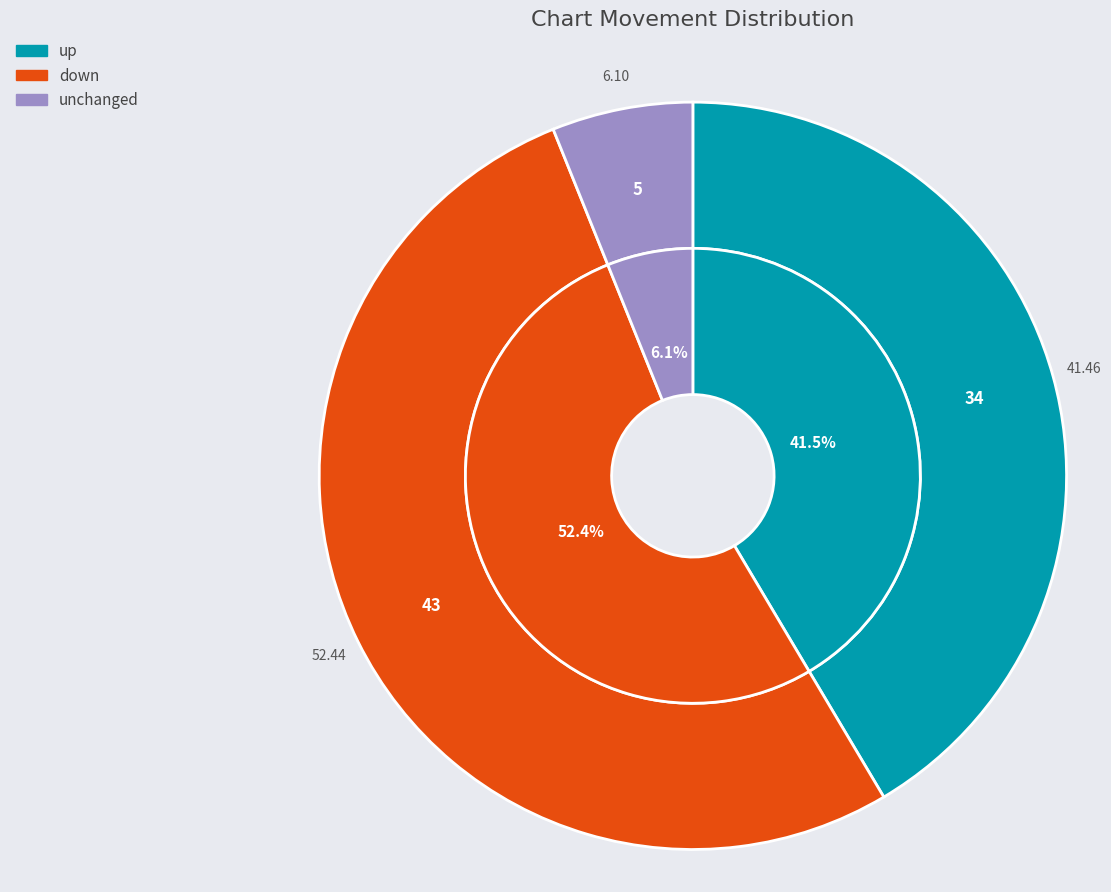

Approximately how many times larger is the value at down compared to -?

8.6